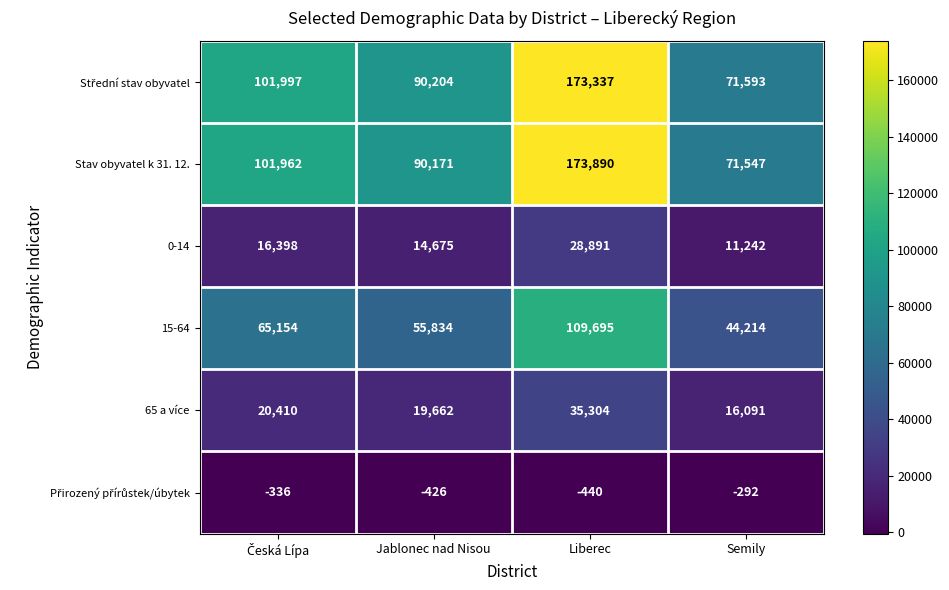

What is the difference between the highest and lowest values at Liberec?

174330